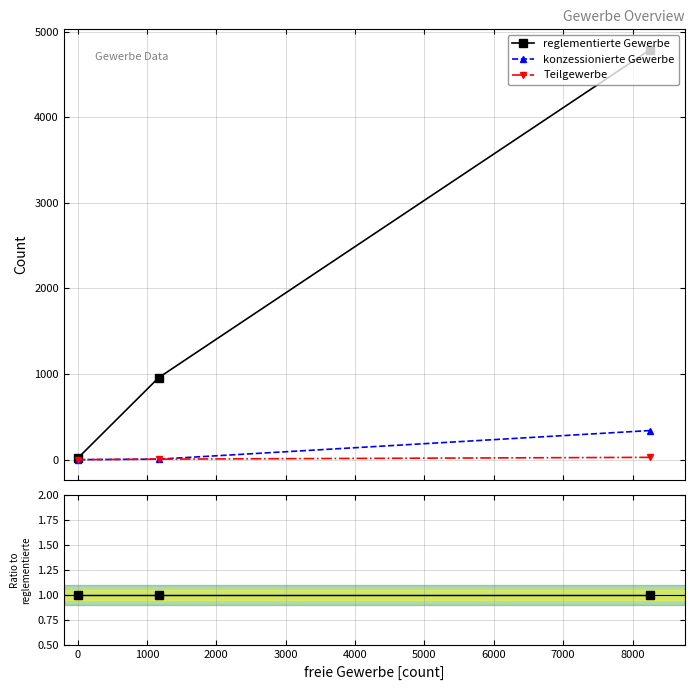

List the series in order of their peak value, lowest first.

Teilgewerbe, konzessionierte Gewerbe, reglementierte Gewerbe